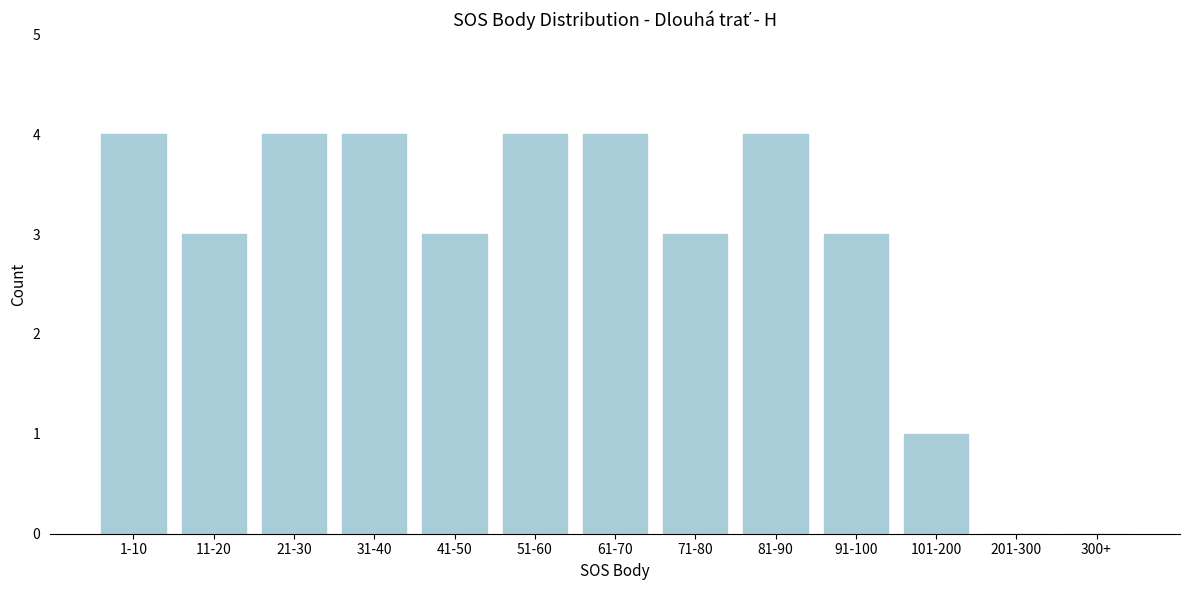

Reading left to right, extract all data points from this chart.

1-10=4	11-20=3	21-30=4	31-40=4	41-50=3	51-60=4	61-70=4	71-80=3	81-90=4	91-100=3	101-200=1	201-300=0	300+=0